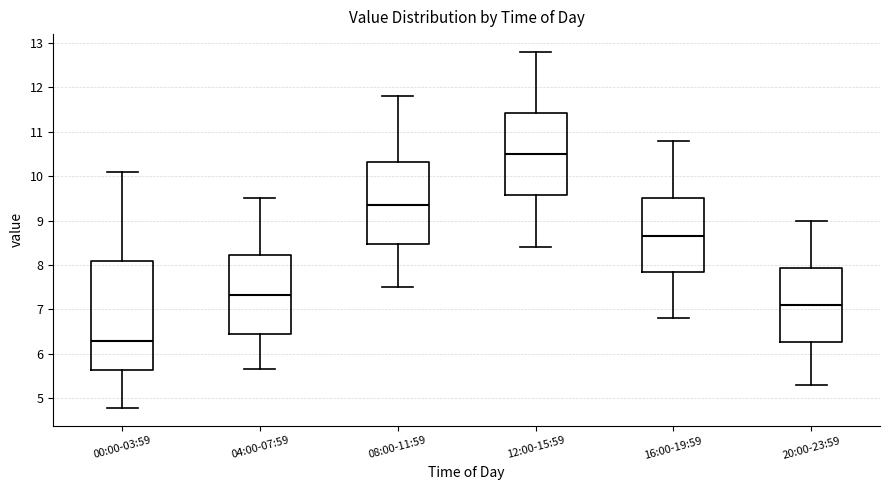

Where does the upper whisker of the box for 20:00-23:59 end on the y-axis? The values are not printed on the chart, so give them approximately, as read against the axis.

9.0